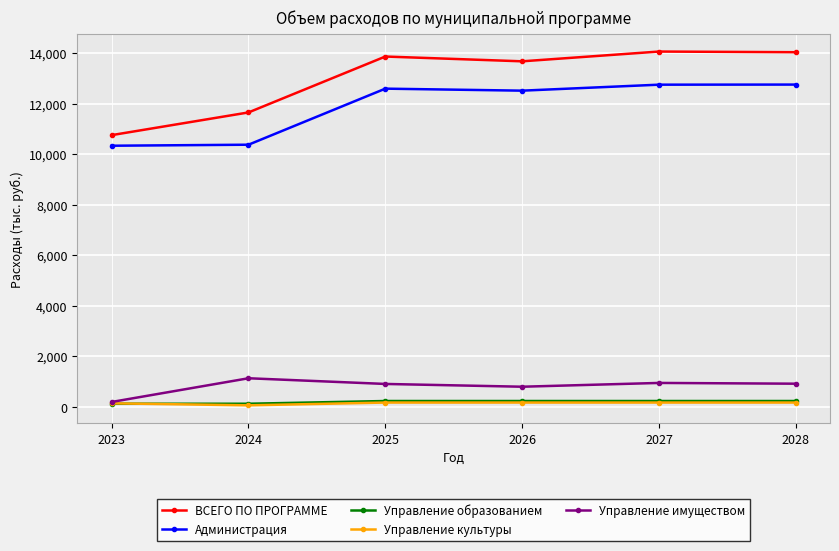

Which series has the largest range (max minus min)?

ВСЕГО ПО ПРОГРАММЕ